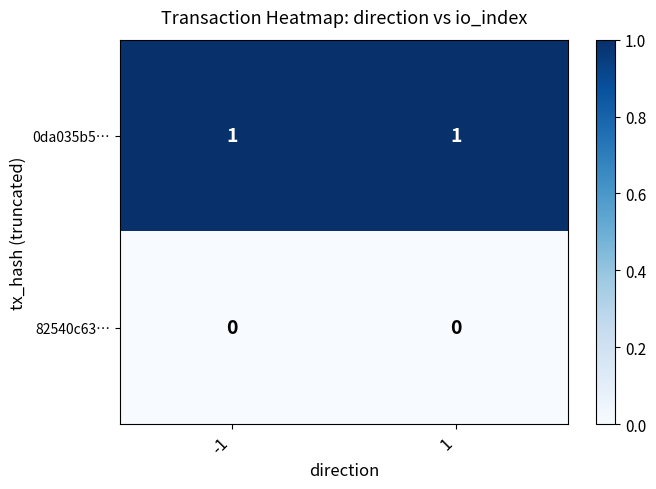

Rank the series by their average value, from lowest to highest.

82540c63…, 0da035b5…